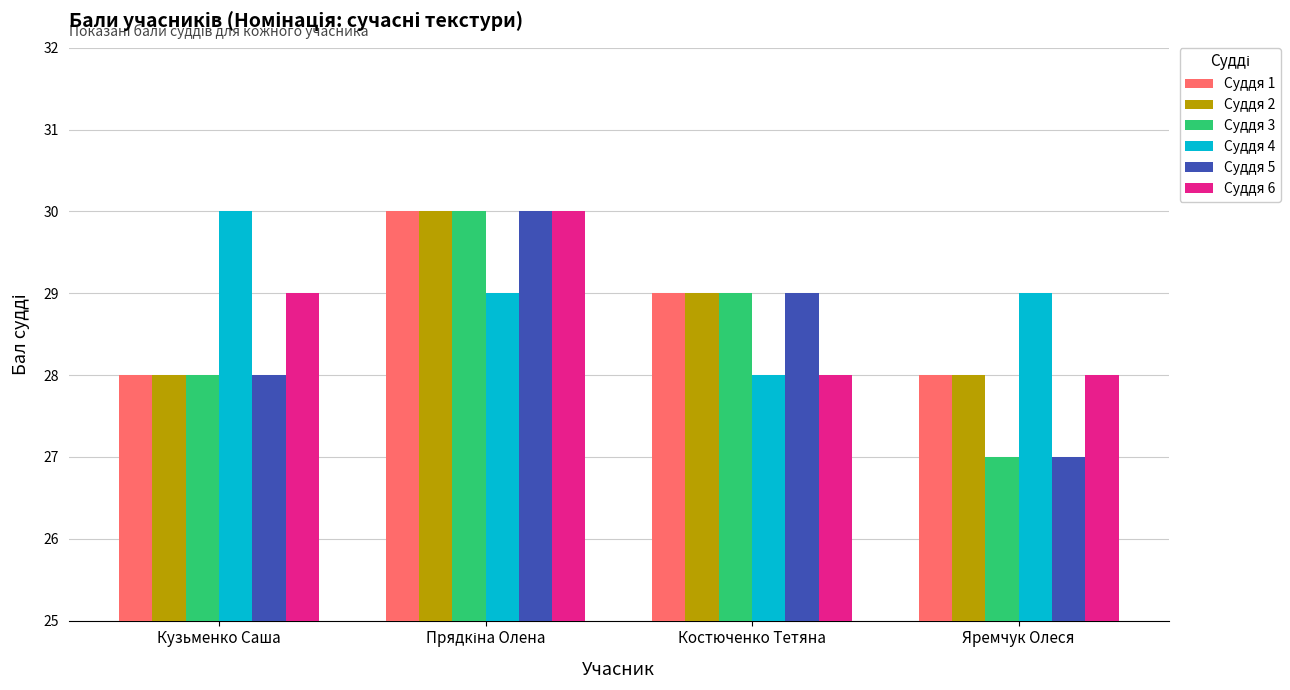

Is the value of Суддя 3 at Яремчук Олеся greater than the value of Суддя 4 at Костюченко Тетяна?

No